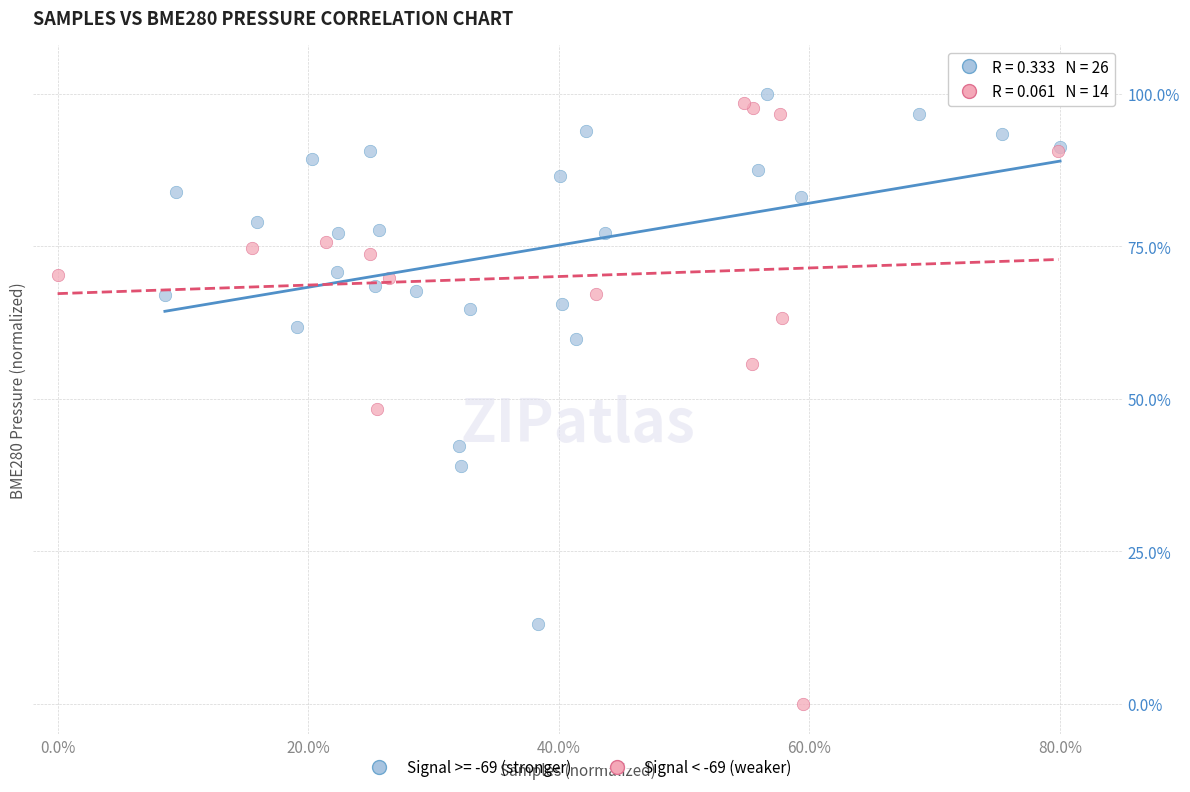

Which series reaches the minimum Y coordinate?

Signal < -69 (weaker)